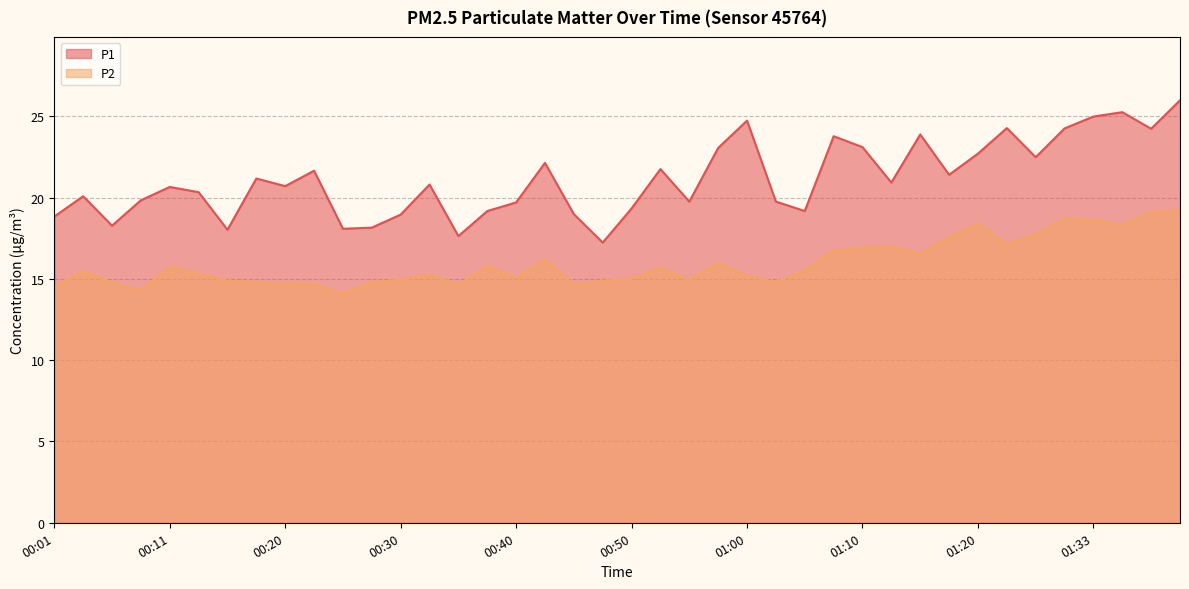

Reading left to right, list all the values displayed in this chart.

P1: 00:01=18.8	00:03=20.1	00:06=18.3	00:08=19.8	00:11=20.6	00:13=20.3	00:16=18.0	00:18=21.2	00:20=20.7	00:23=21.6	00:26=18.1	00:28=18.1	00:30=18.9	00:33=20.8	00:35=17.6	00:38=19.2	00:40=19.7	00:43=22.1	00:45=19.0	00:47=17.2	00:50=19.3	00:52=21.8	00:55=19.8	00:57=23.1	01:00=24.7	01:02=19.8	01:05=19.2	01:07=23.8	01:10=23.1	01:12=20.9	01:15=23.9	01:18=21.4	01:20=22.7	01:23=24.3	01:25=22.5	01:30=24.2	01:33=25.0	01:35=25.2	01:38=24.2	01:40=26.0
P2: 00:01=14.5	00:03=15.5	00:06=14.8	00:08=14.3	00:11=15.8	00:13=15.3	00:16=14.9	00:18=14.8	00:20=14.7	00:23=14.7	00:26=14.1	00:28=14.8	00:30=14.9	00:33=15.2	00:35=14.6	00:38=15.8	00:40=15.1	00:43=16.2	00:45=14.7	00:47=14.9	00:50=15.0	00:52=15.7	00:55=14.9	00:57=16.0	01:00=15.2	01:02=14.8	01:05=15.5	01:07=16.7	01:10=16.9	01:12=17.0	01:15=16.6	01:18=17.6	01:20=18.4	01:23=17.1	01:25=17.8	01:30=18.7	01:33=18.6	01:35=18.3	01:38=19.1	01:40=19.2